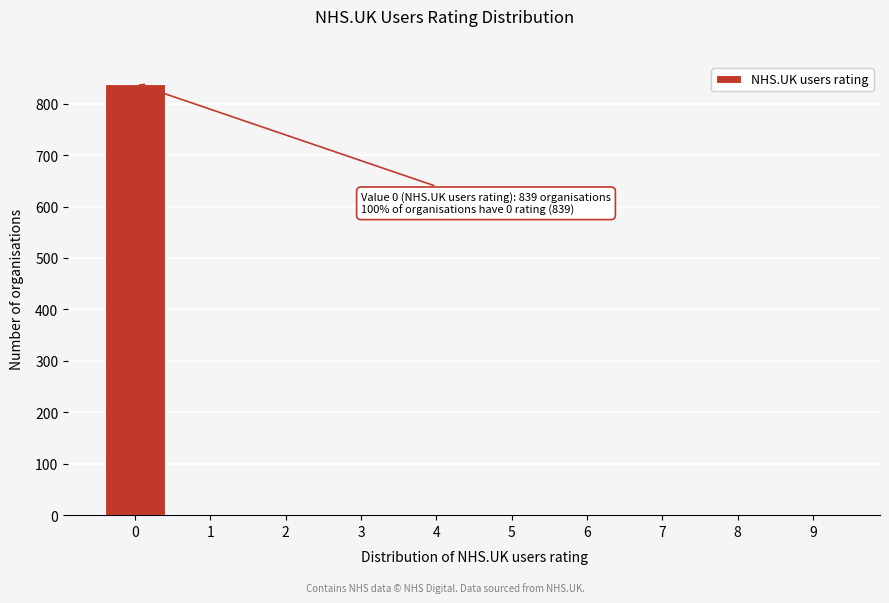

Reading left to right, list all the values displayed in this chart.

0=839	1=0	2=0	3=0	4=0	5=0	6=0	7=0	8=0	9=0